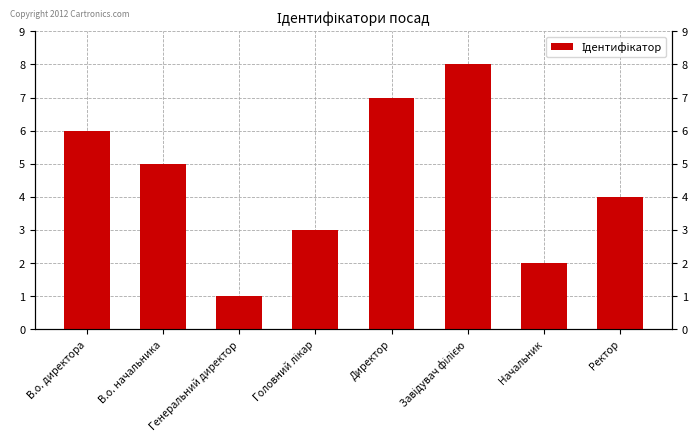

True or false: the data shows 4 at Ректор.

True